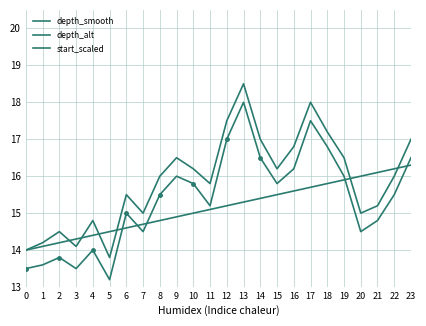

Where do start_scaled and depth_smooth first cross each other?

5 and 6